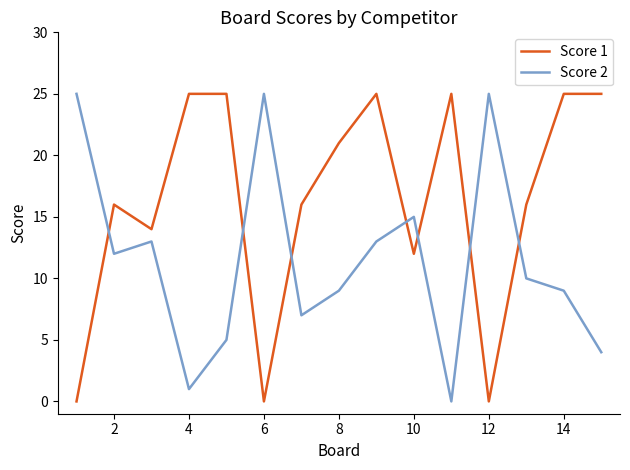

What is the difference between the maximum and minimum values in the Score 2 series?

25